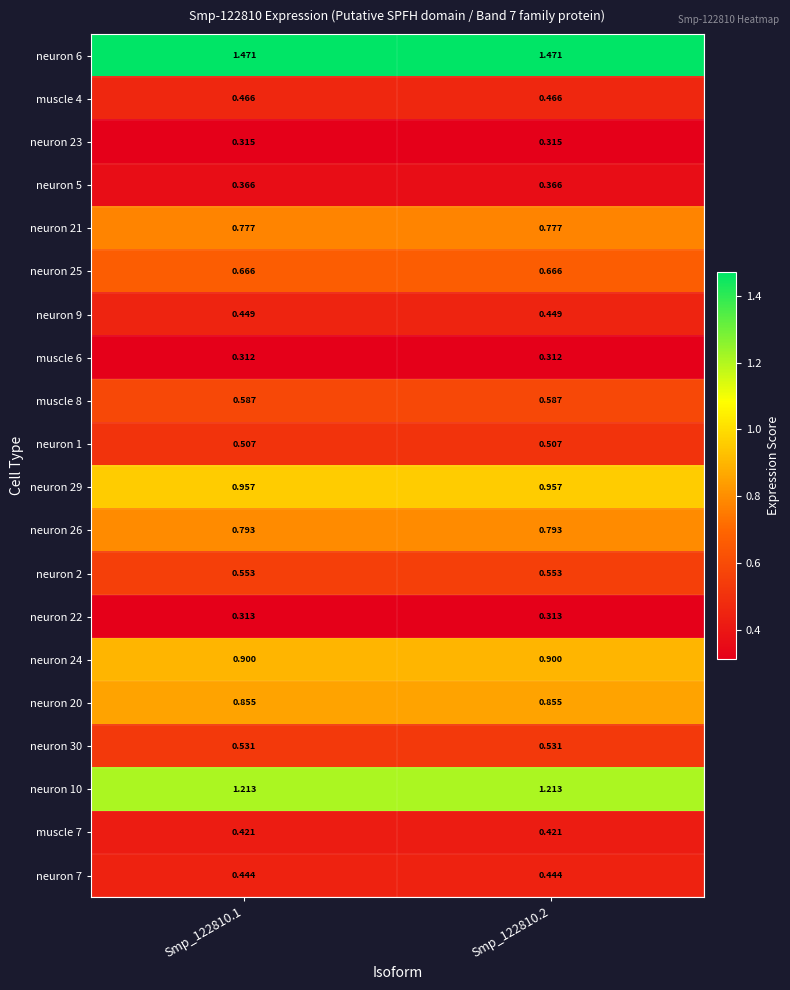

How many distinct data groups are displayed?

20